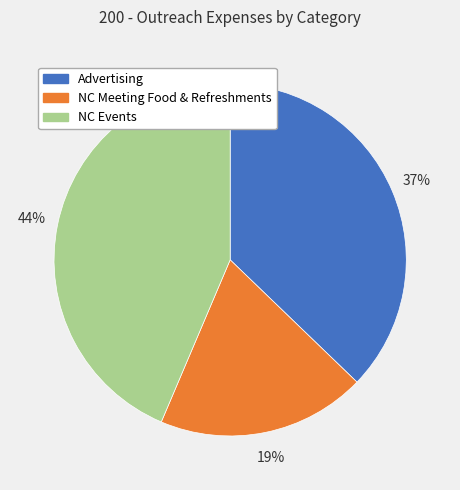

To the nearest percent, what percentage of the pie is NC Events?

44%